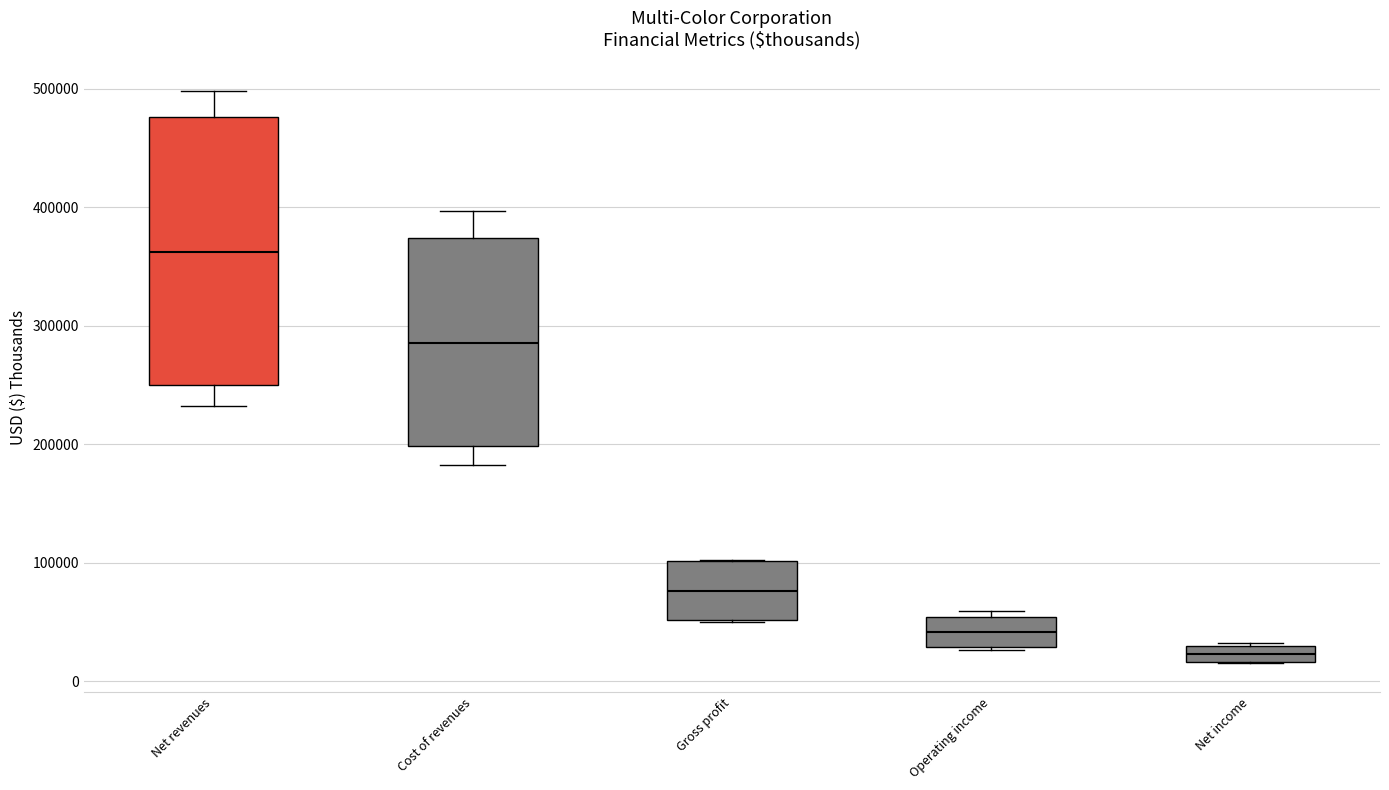

Which box's median line is the highest?

Net revenues